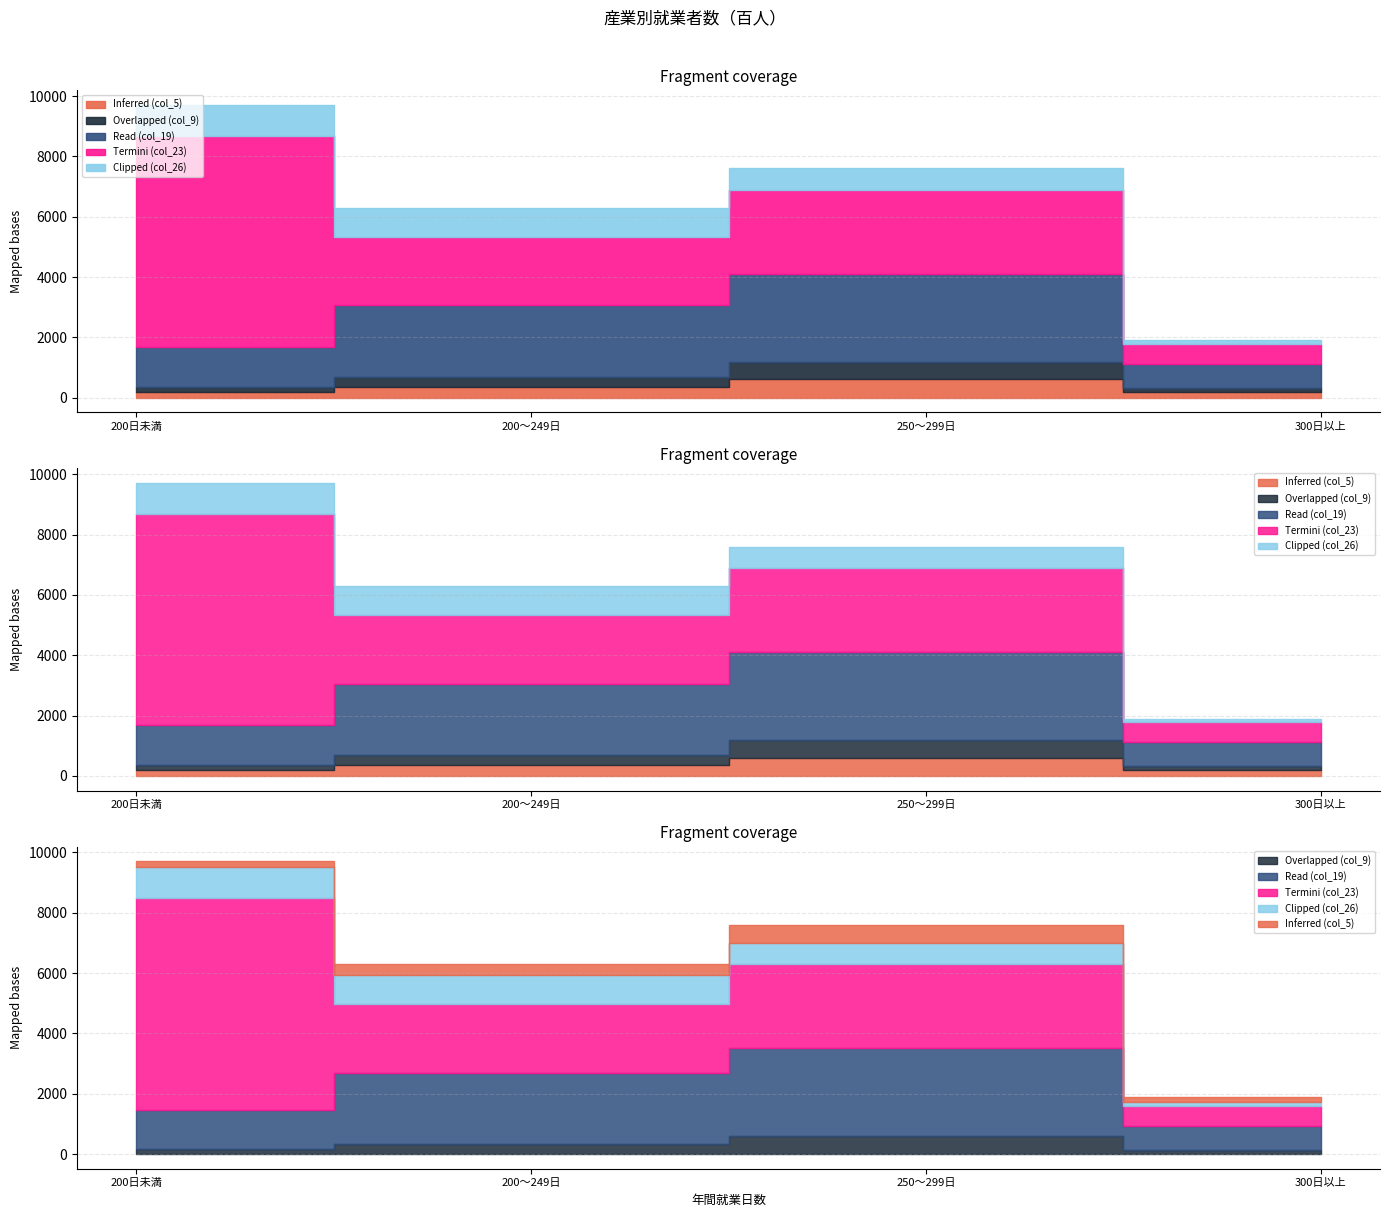

True or false: Termini (col_23) has a value of 11989 at 200日未満.

False